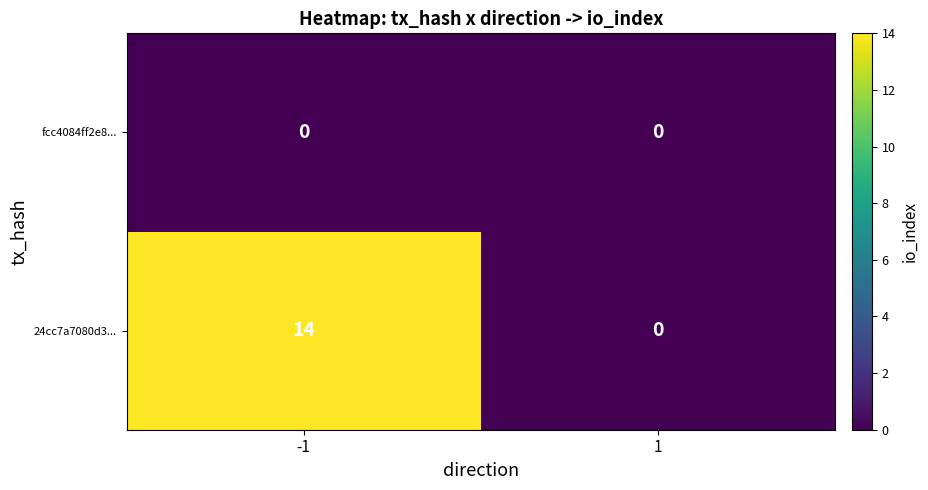

Reading right to left, what are all the values shown in this chart?

fcc4084ff2e8...: 1=0	-1=0
24cc7a7080d3...: 1=0	-1=14